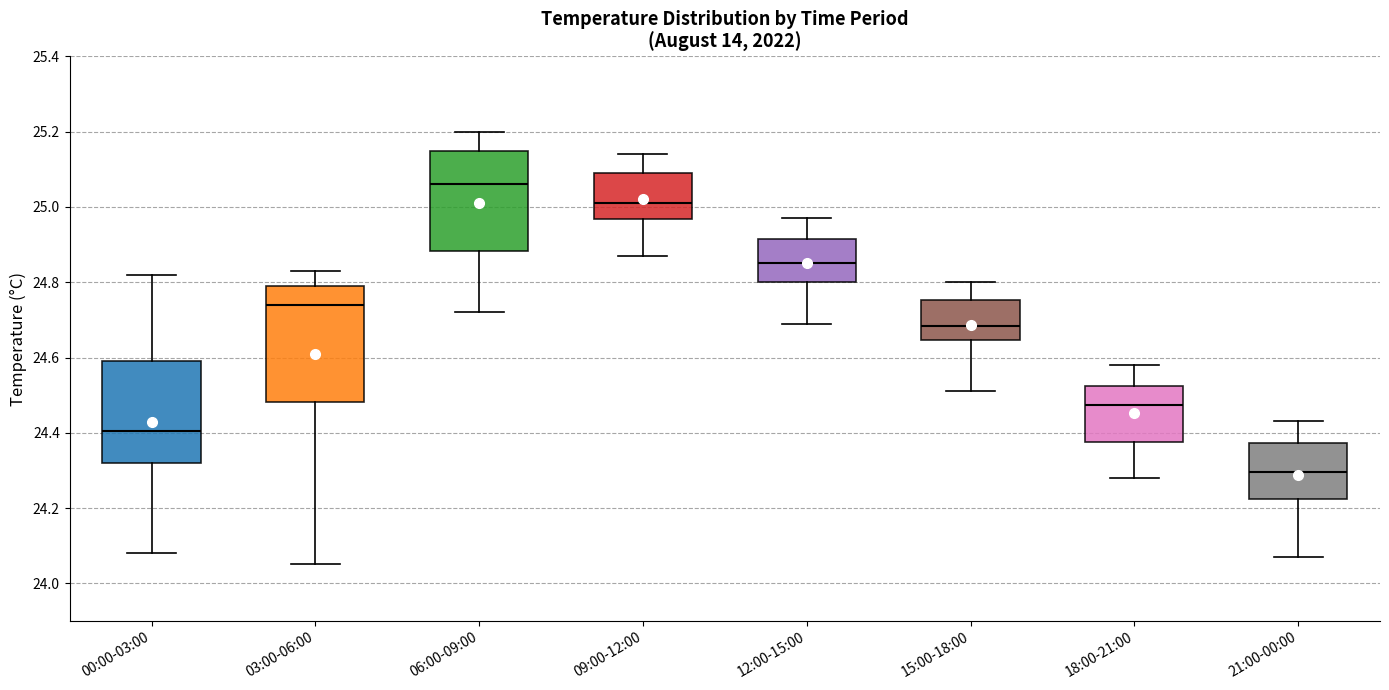

Where does the lower whisker of the box for 09:00-12:00 end on the y-axis? The values are not printed on the chart, so give them approximately, as read against the axis.

24.88